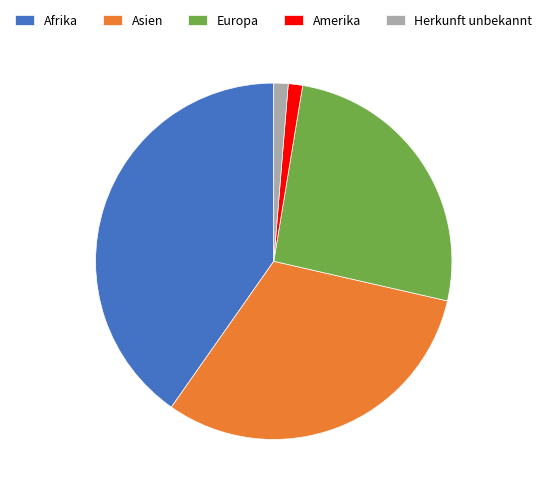

Count the number of slices in the pie.

5